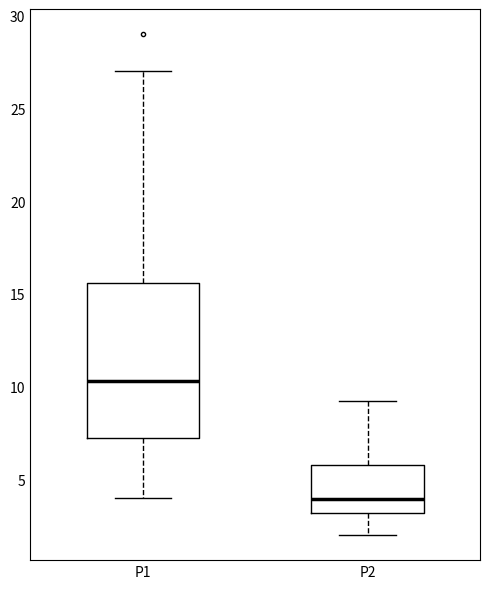

Reading left to right, transcribe this box plot: for each box, give where its median line is, the range the box spans, and where its two whiskers end, as read against the y-axis. The values are not printed on the chart, so give them approximately, as read against the axis.

P1: median 10.5, box 7.0 to 15.5, whiskers 4.0 to 27.0
P2: median 4.0, box 3.0 to 6.0, whiskers 2.0 to 9.0